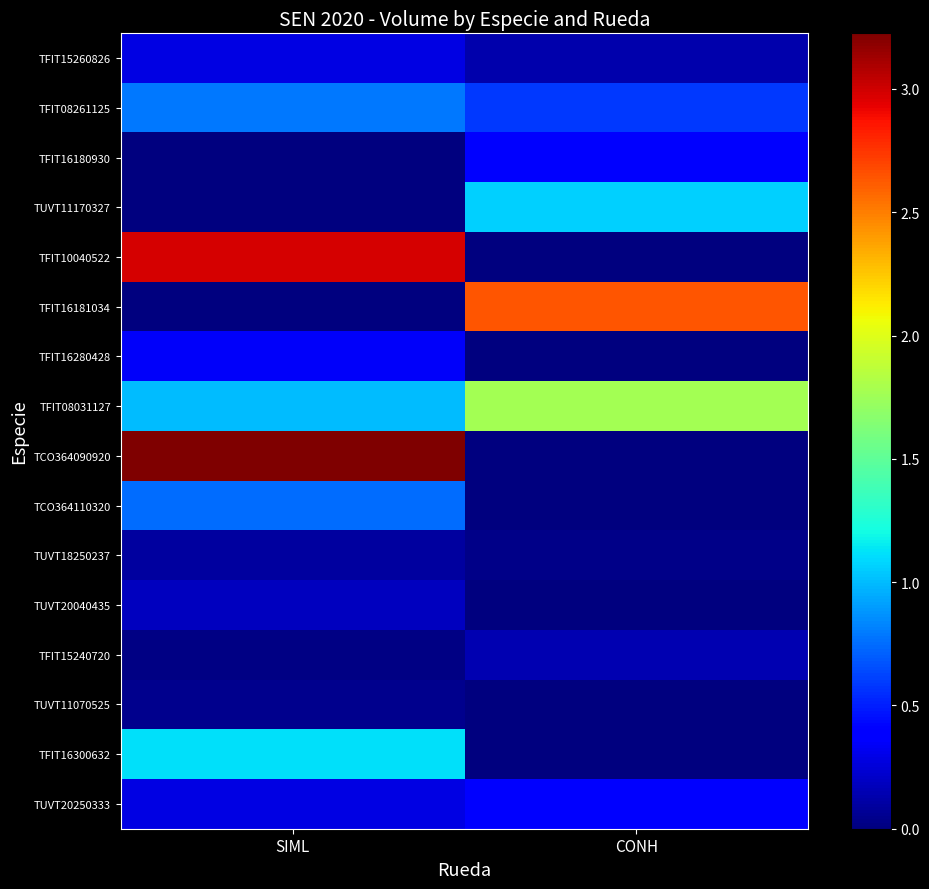

Reading left to right, list all the values displayed in this chart.

TFIT15260826: SIML=28913441691	CONH=13294210500
TFIT08261125: SIML=79358646783	CONH=58395526805
TFIT16180930: SIML=0	CONH=40995310000
TUVT11170327: SIML=0	CONH=106853549525
TFIT10040522: SIML=298527987094	CONH=0
TFIT16181034: SIML=0	CONH=263932654000
TFIT16280428: SIML=34436445182	CONH=0
TFIT08031127: SIML=100757216718	CONH=176560569000
TCO364090920: SIML=322554712942	CONH=0
TCO364110320: SIML=74820456990	CONH=0
TUVT18250237: SIML=8826350495	CONH=3219558057
TUVT20040435: SIML=18475827153	CONH=0
TFIT15240720: SIML=1638887590	CONH=14193127000
TUVT11070525: SIML=4544846973	CONH=0
TFIT16300632: SIML=111925723316	CONH=0
TUVT20250333: SIML=27902254943	CONH=37695575733